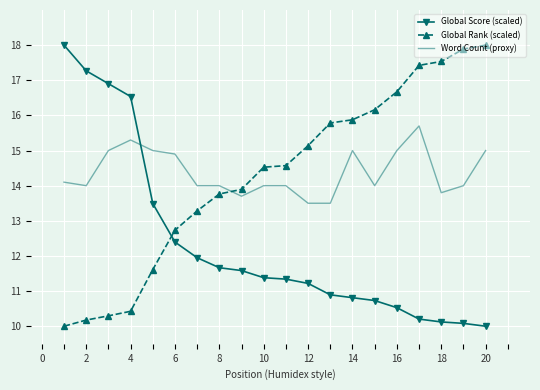

What is the difference between the maximum and minimum values in the Global Rank (scaled) series?

8.0